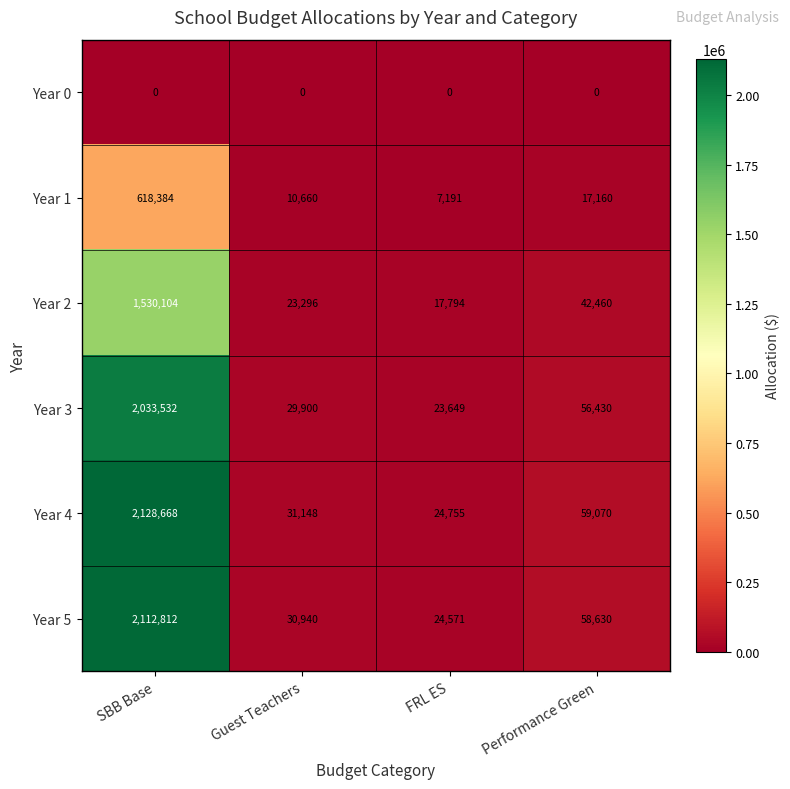

Reading left to right, what are all the values shown in this chart?

Year 0: 0	0	0	0
Year 1: 618384	10660	7191	17160
Year 2: 1530104	23296	17794	42460
Year 3: 2033532	29900	23649	56430
Year 4: 2128668	31148	24755	59070
Year 5: 2112812	30940	24571	58630